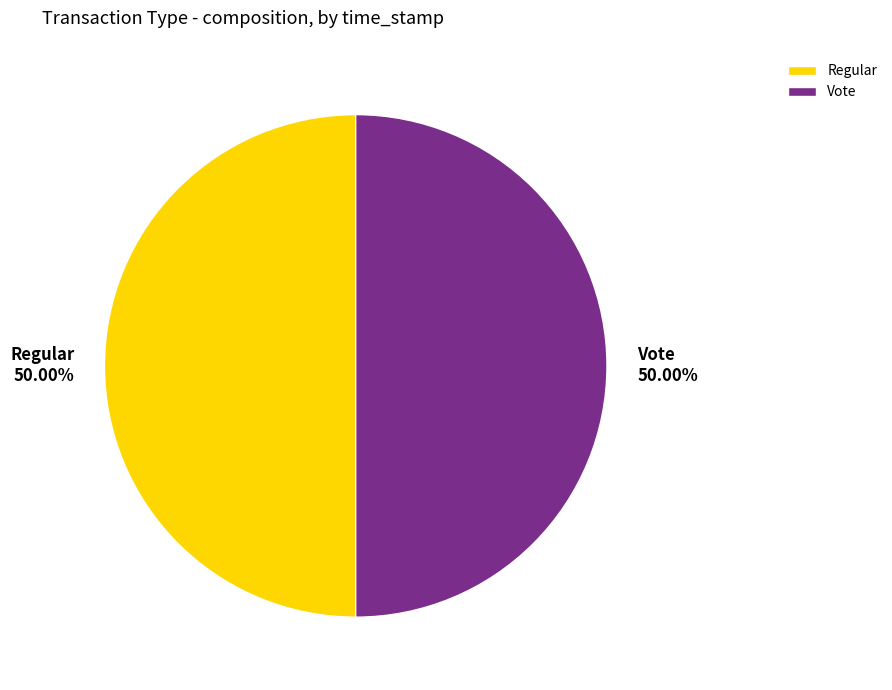

Combined, do Regular 50.00% and Vote 50.00% account for over 50%?

Yes